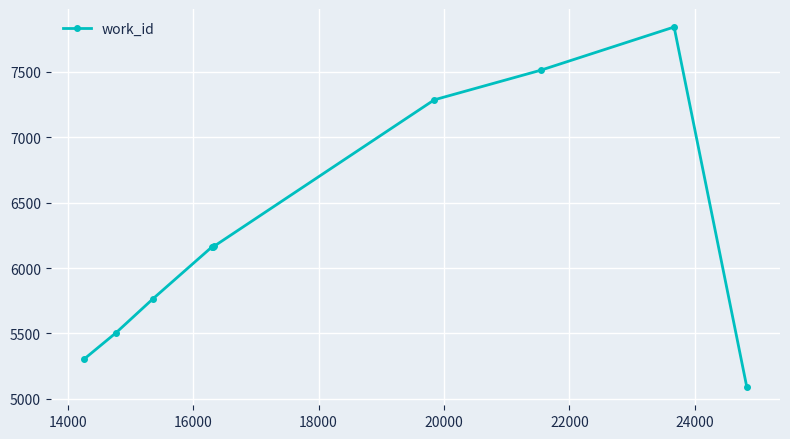

What is the difference between the second highest and minimum values?

2425